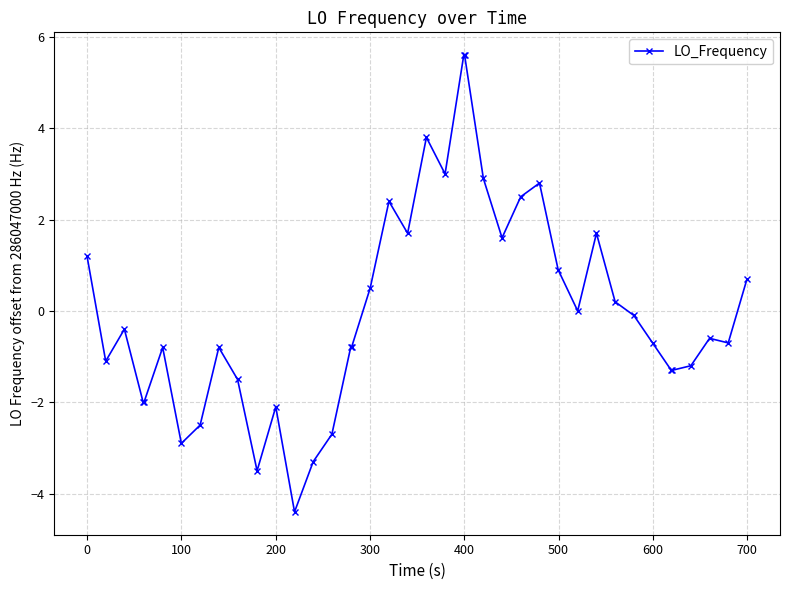

What is the sum of all values?

-0.4